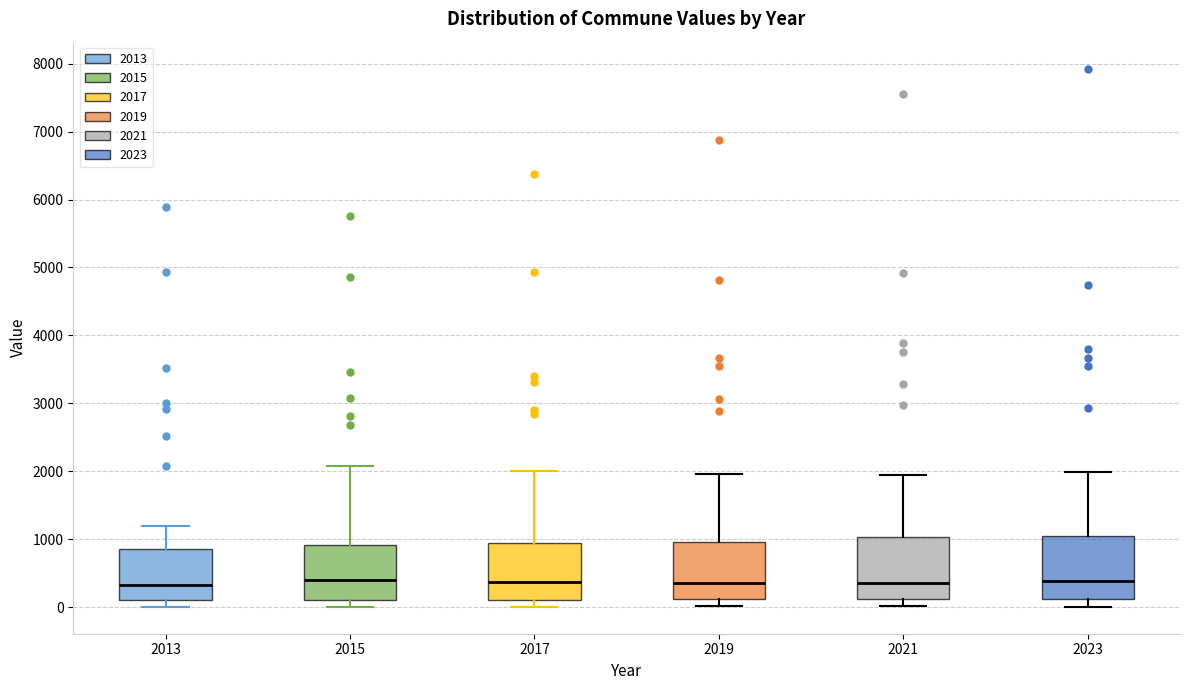

Where is the upper edge of the box at x = 2021 on the y-axis? The values are not printed on the chart, so give them approximately, as read against the axis.

1000